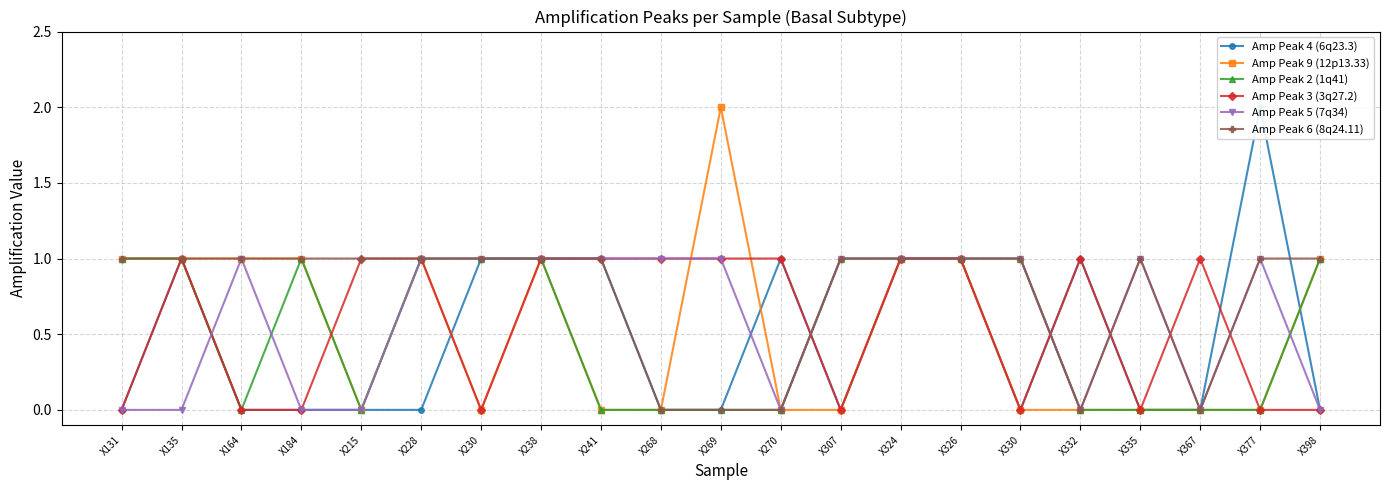

At which category does the chart reach its minimum across all series?

X131